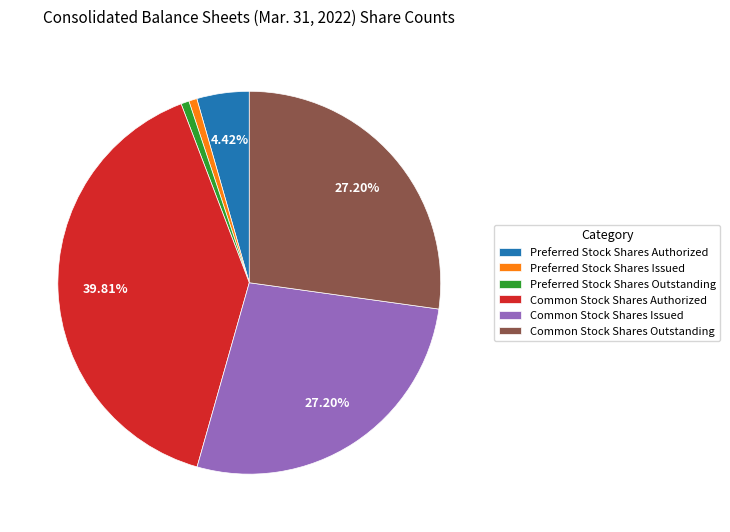

To the nearest percent, what is the combined percentage of Preferred Stock Shares Issued and Common Stock Shares Authorized?

40%